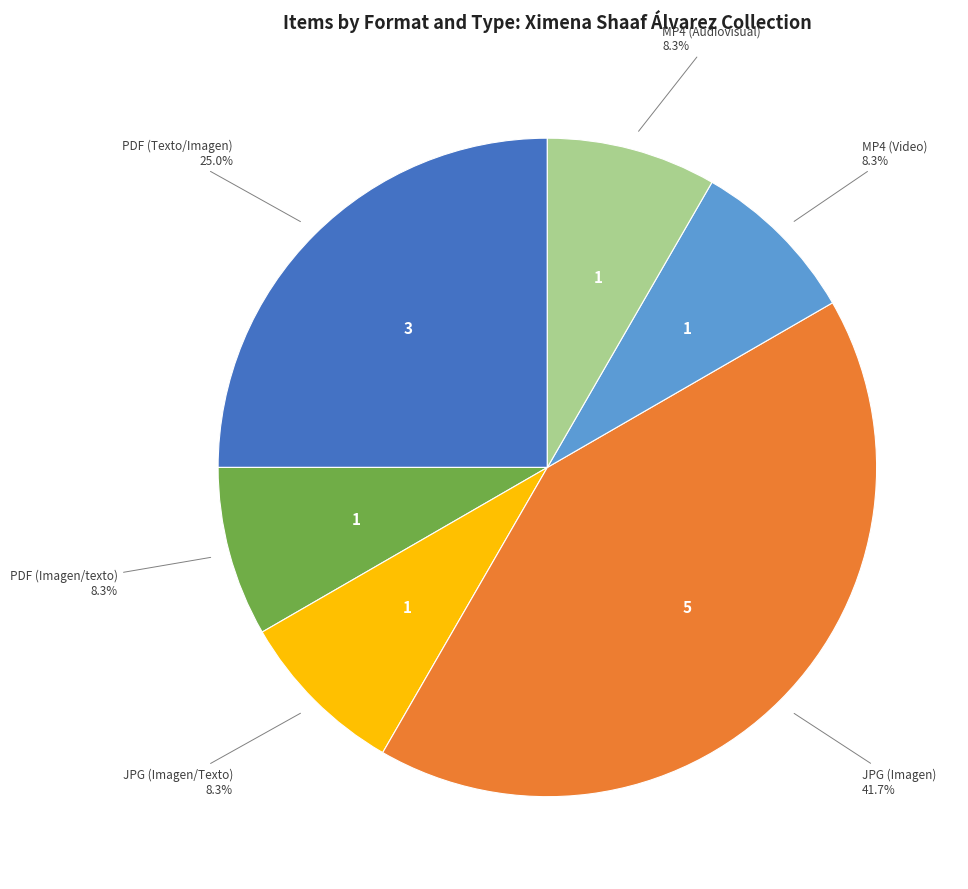

To the nearest percent, what is the difference between the largest and smallest slice percentages?

33%